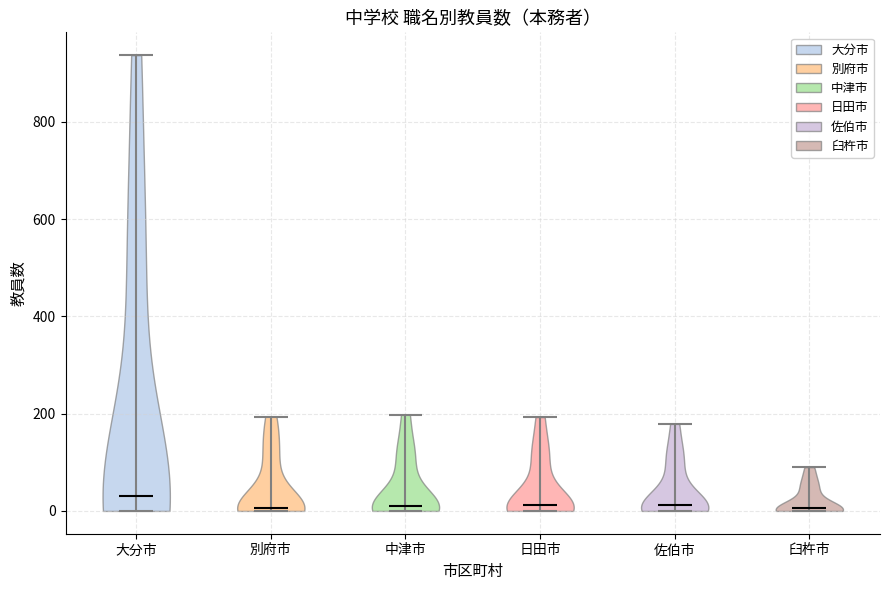

Where does the median line of the violin for 臼杵市 sit on the y-axis? The values are not printed on the chart, so give them approximately, as read against the axis.

0